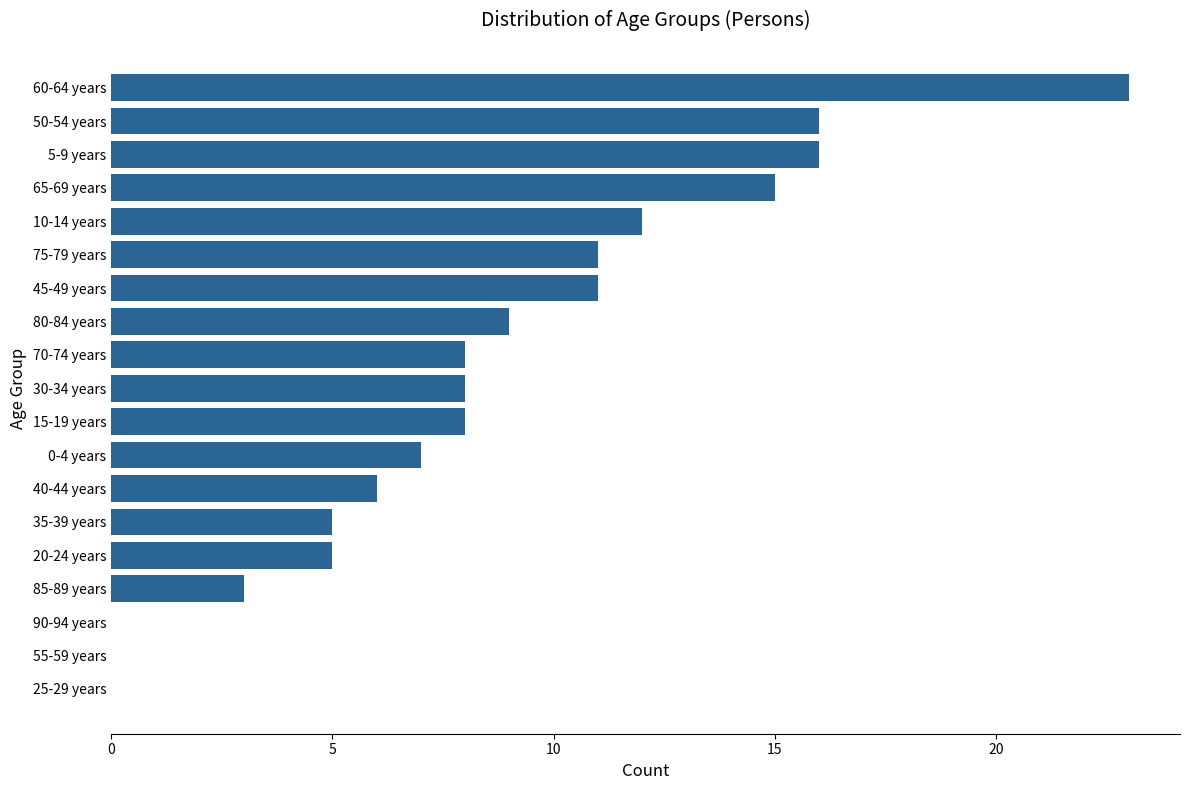

Reading top to bottom, transcribe all the data shown in this chart.

60-64 years=23	50-54 years=16	5-9 years=16	65-69 years=15	10-14 years=12	75-79 years=11	45-49 years=11	80-84 years=9	70-74 years=8	30-34 years=8	15-19 years=8	0-4 years=7	40-44 years=6	35-39 years=5	20-24 years=5	85-89 years=3	90-94 years=0	55-59 years=0	25-29 years=0